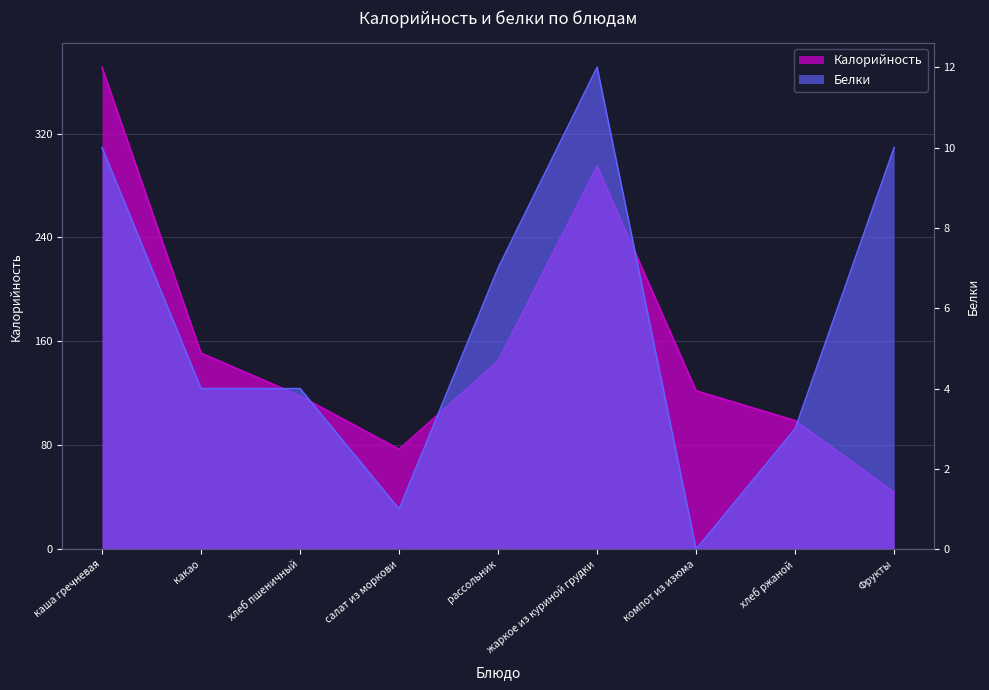

At which category is the sum across all series the highest?

каша гречневая